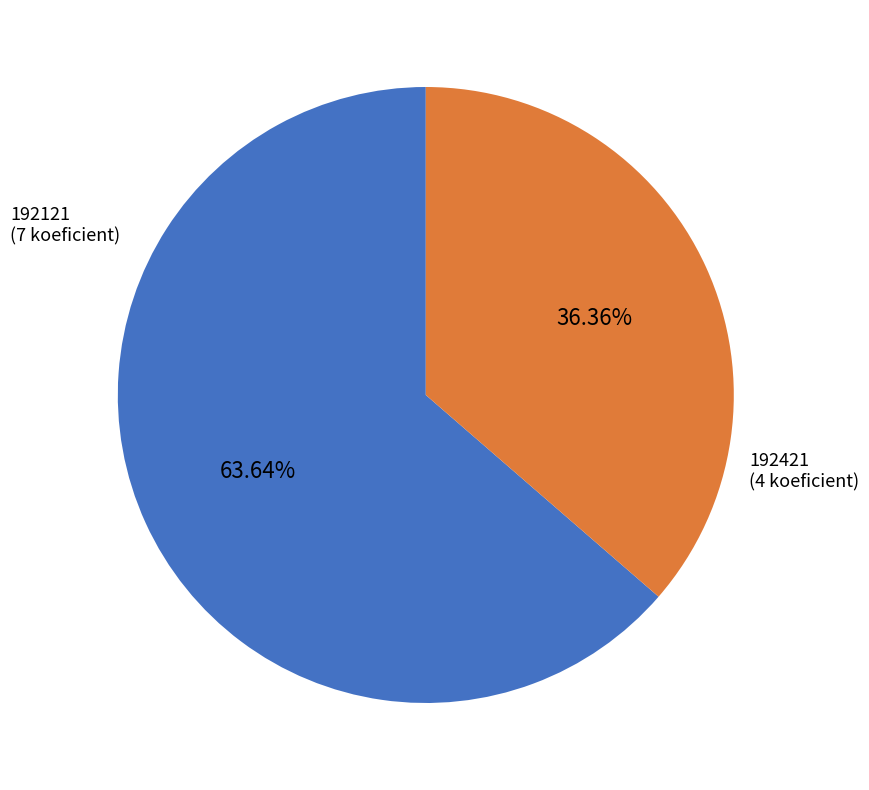

What is the largest slice in the pie chart?

192121